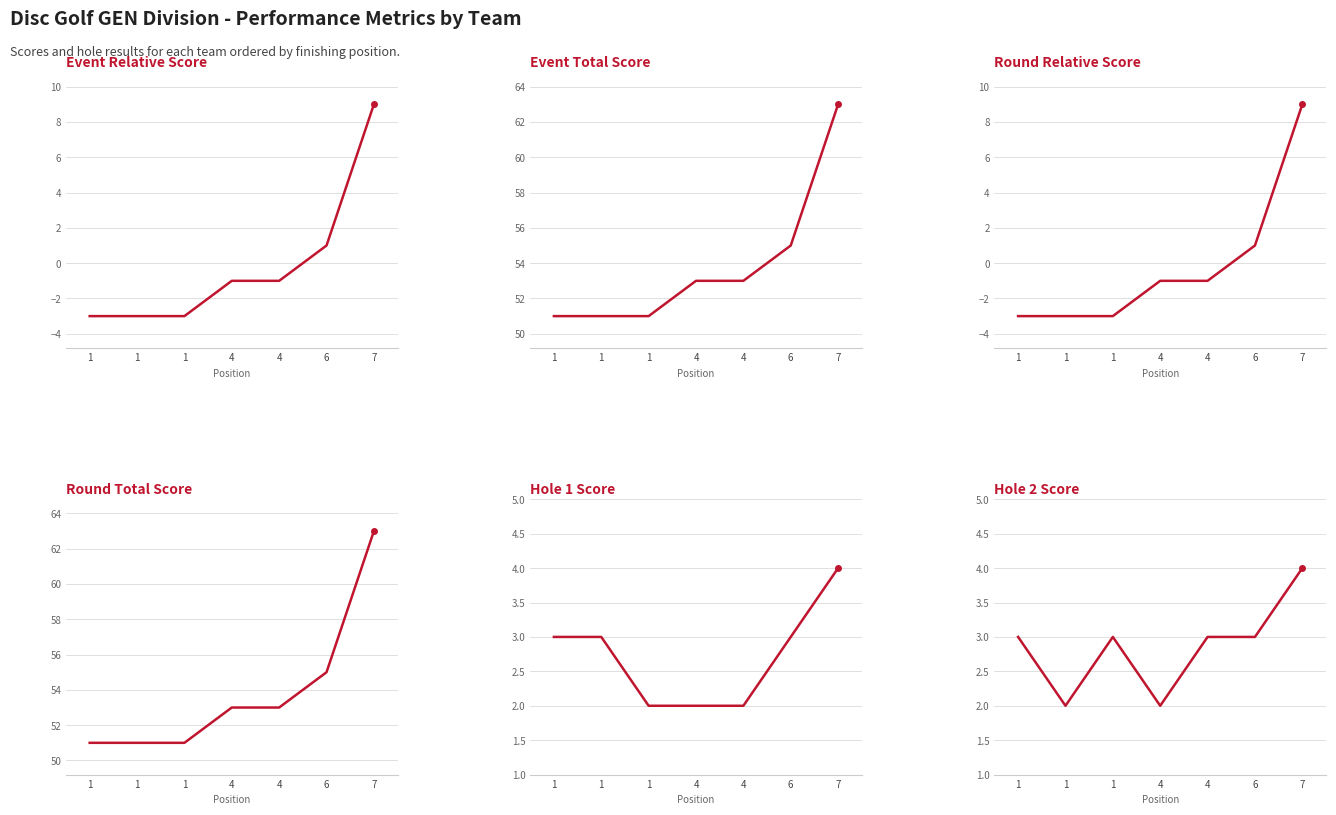

True or false: Round Relative Score has a value of -3 at 1.

True